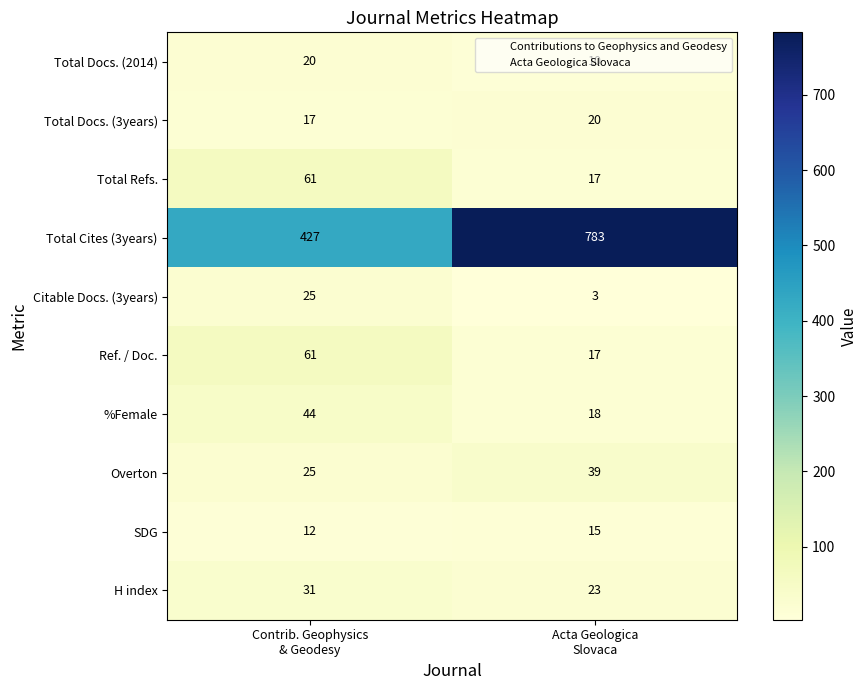

What is the difference between the maximum and minimum values in the Overton series?

14